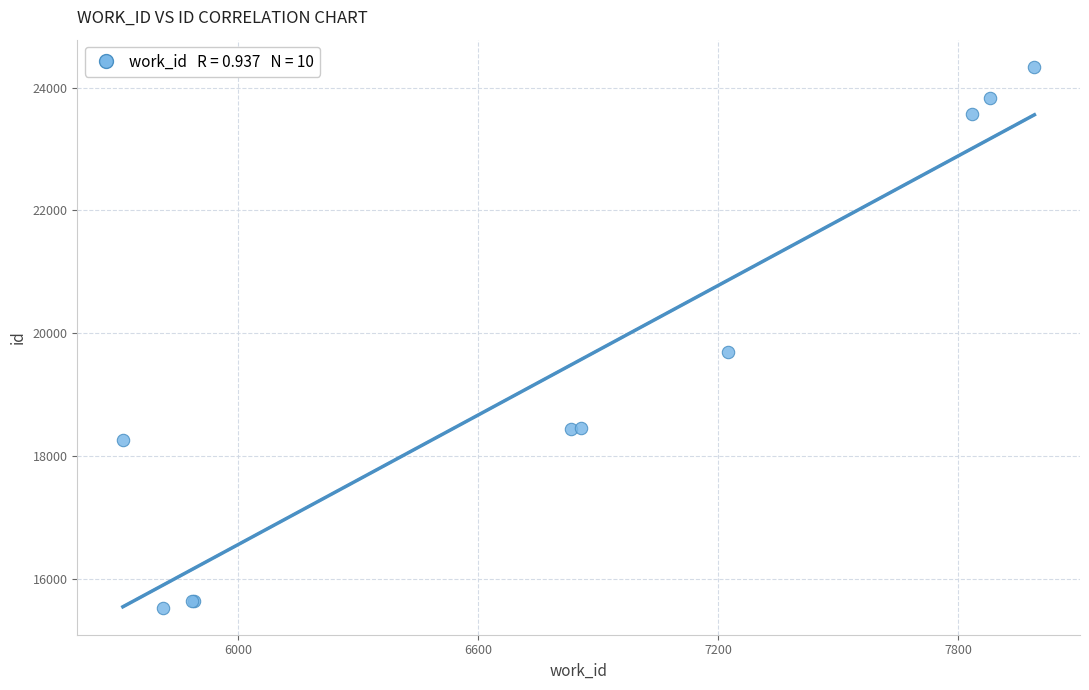

What Y value in the scatter plot is closest to 19934?

19699